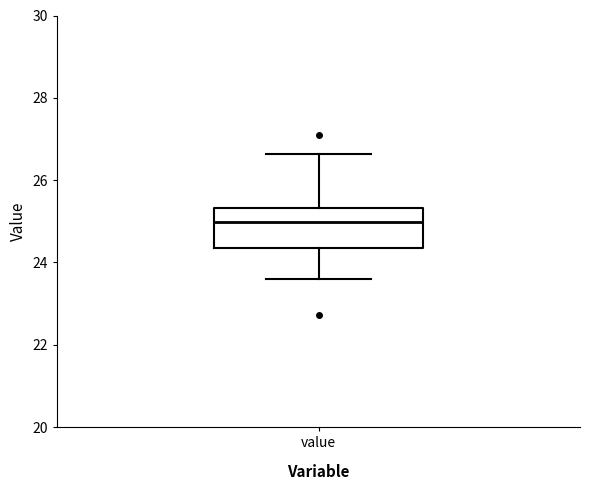

Where is the upper edge of the box for value on the y-axis? The values are not printed on the chart, so give them approximately, as read against the axis.

25.4